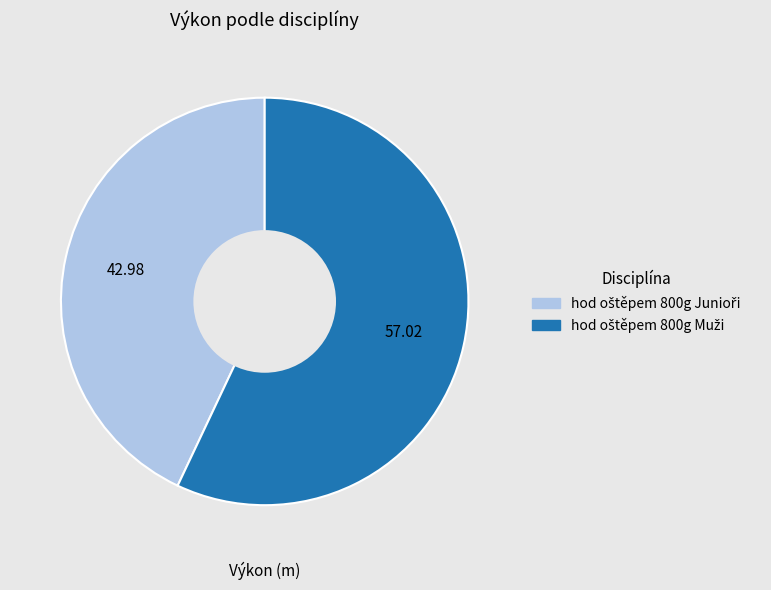

Is there a majority slice in this chart?

Yes